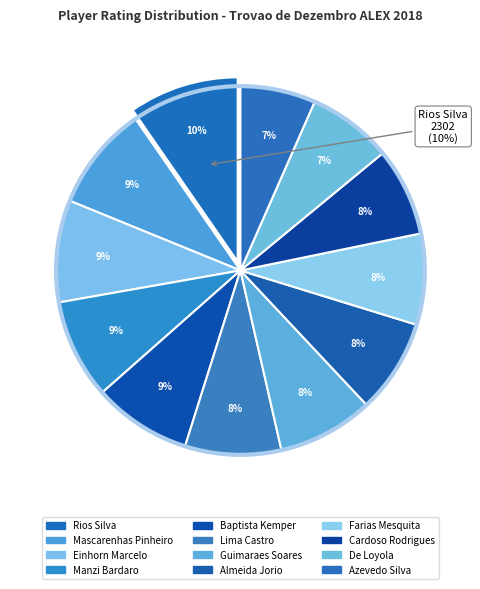

Is there any slice that represents more than half of the pie?

No